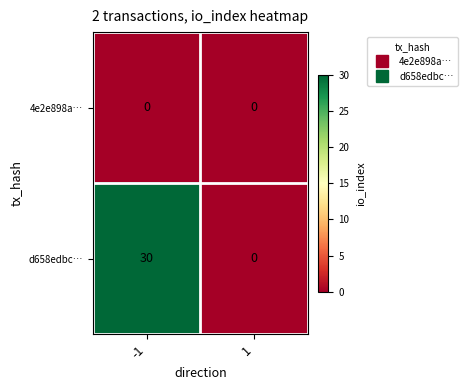

Rank the categories by d658edbc… value from lowest to highest.

1, -1